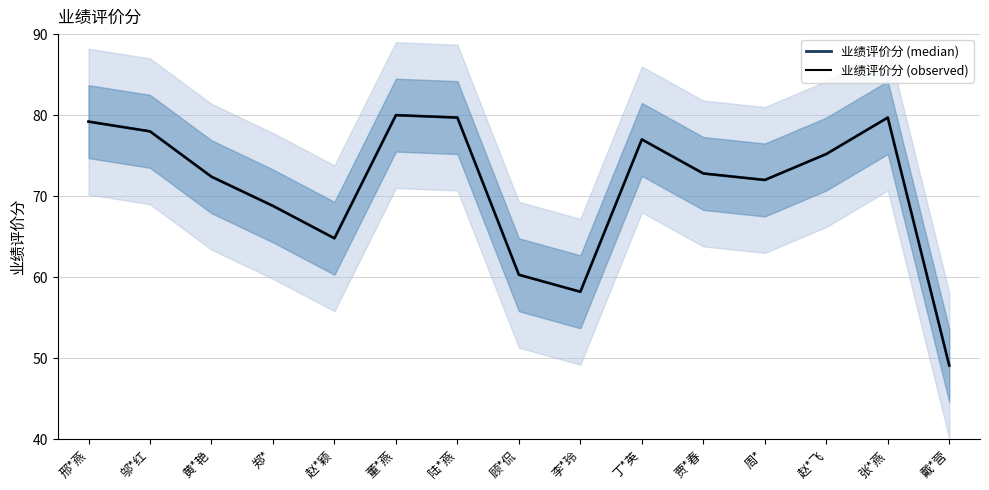

True or false: 业绩评价分 (median) and 业绩评价分 (observed) intersect in this chart.

False